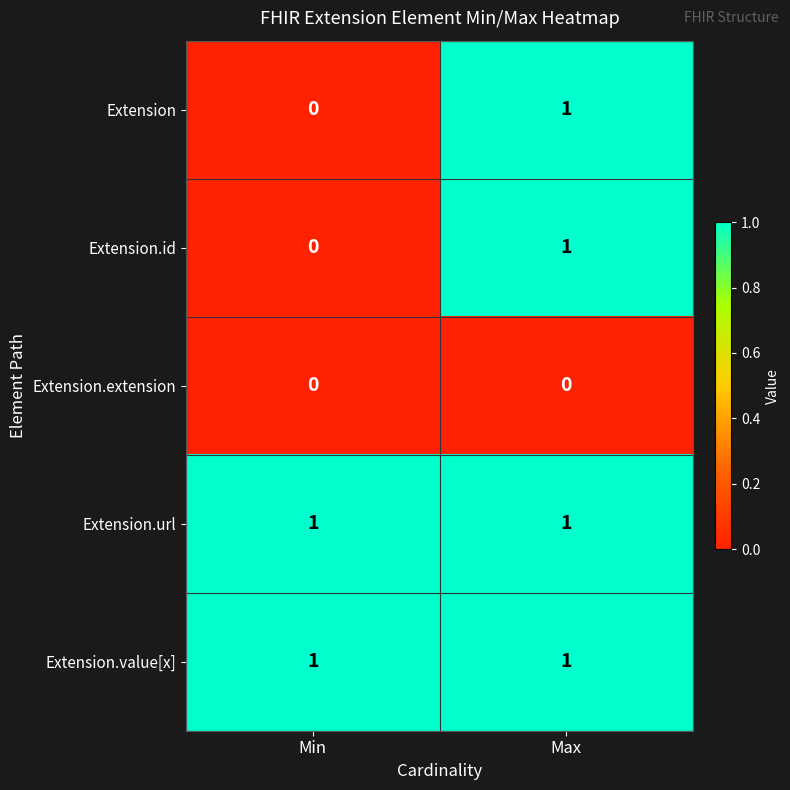

Is it true that Extension.id equals -1 at Min?

False